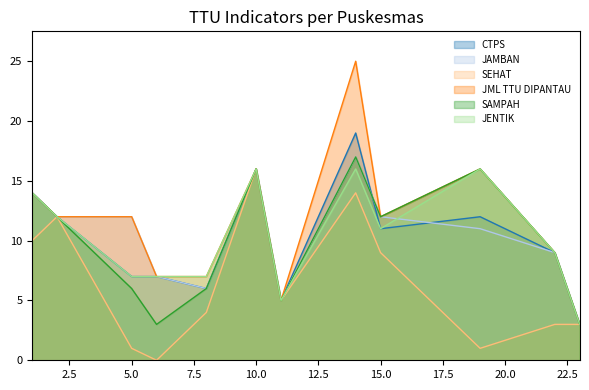

Which series has the largest total across all categories?

JML TTU DIPANTAU